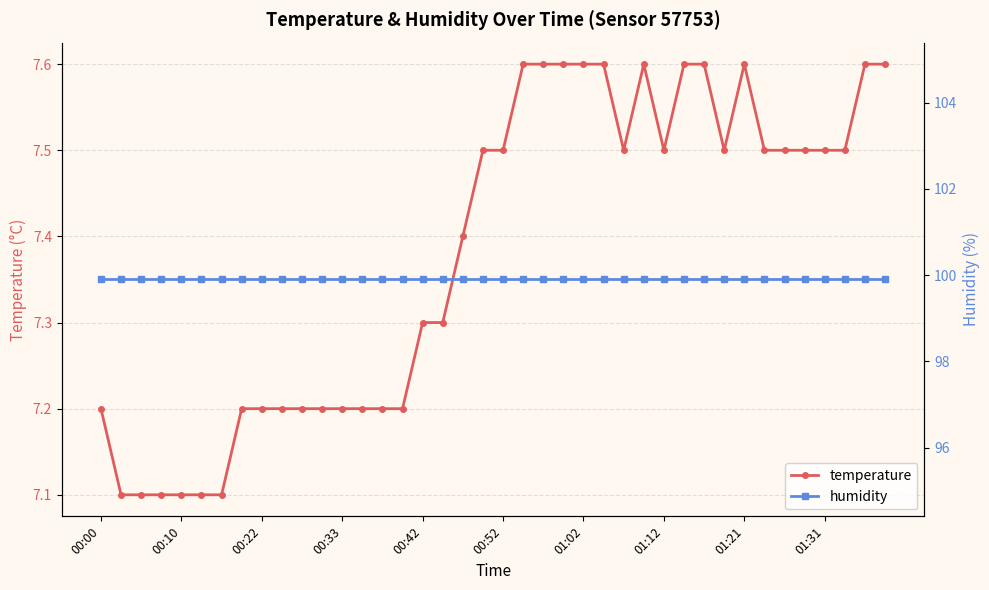

What is the minimum value shown in the chart?

7.1